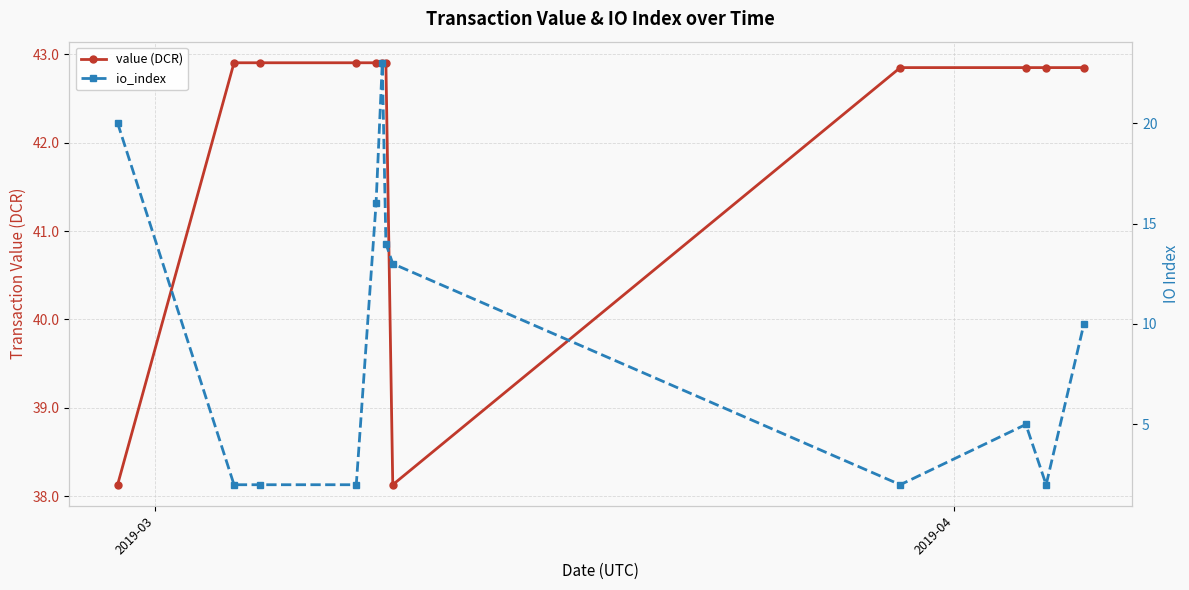

Rank the series by their average value, from highest to lowest.

value (DCR), io_index